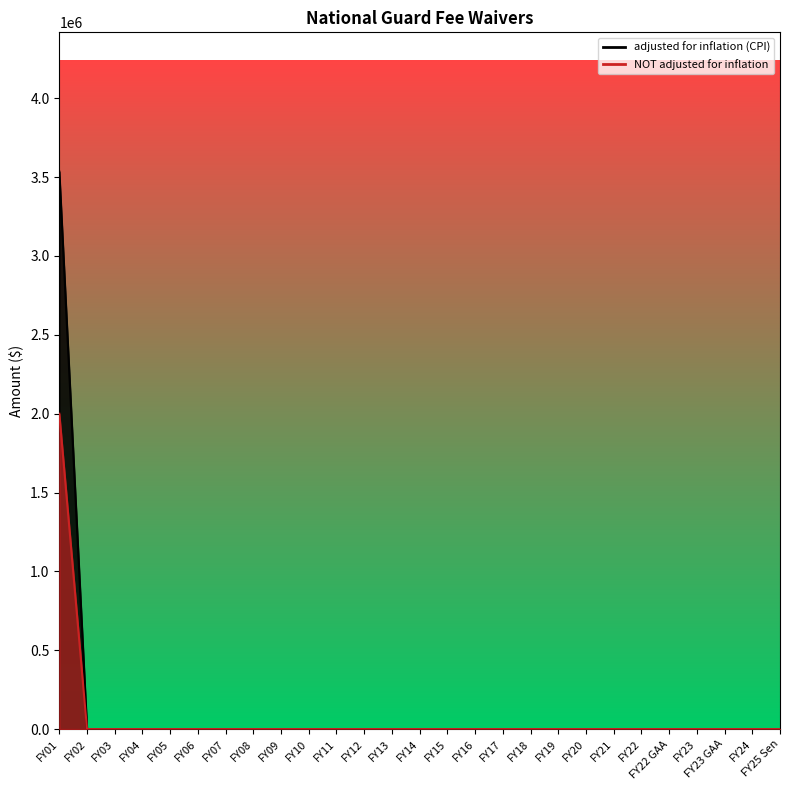

How many data points does each series have?

27